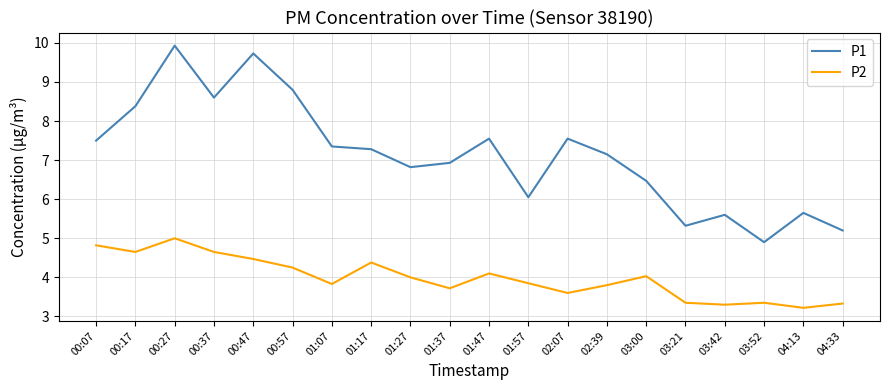

True or false: P2 and P1 intersect in this chart.

False